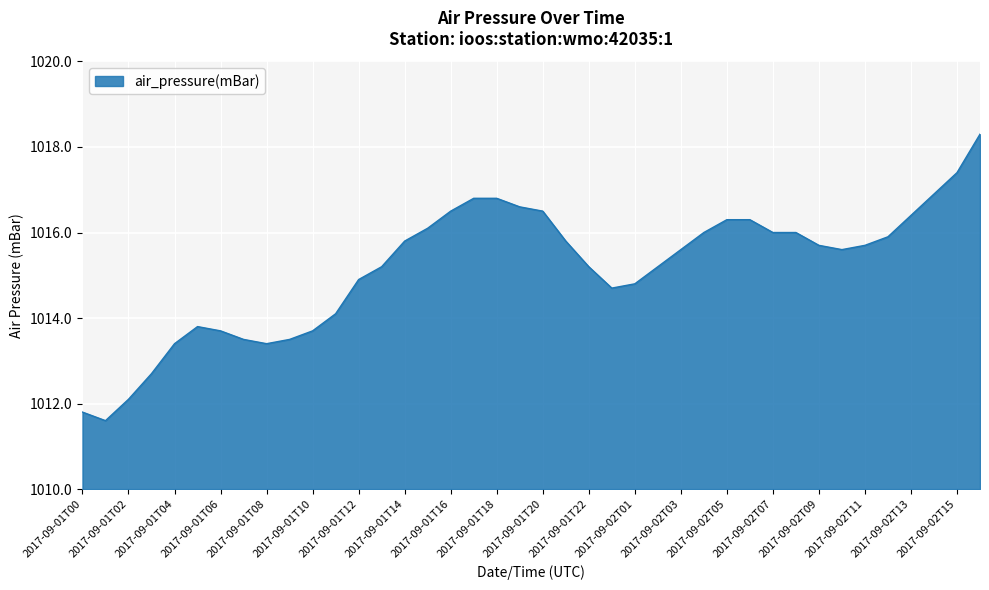

Reading right to left, transcribe all the data shown in this chart.

1018.3	1017.4	1016.9	1016.4	1015.9	1015.7	1015.6	1015.7	1016.0	1016.0	1016.3	1016.3	1016.0	1015.6	1015.2	1014.8	1014.7	1015.2	1015.8	1016.5	1016.6	1016.8	1016.8	1016.5	1016.1	1015.8	1015.2	1014.9	1014.1	1013.7	1013.5	1013.4	1013.5	1013.7	1013.8	1013.4	1012.7	1012.1	1011.6	1011.8